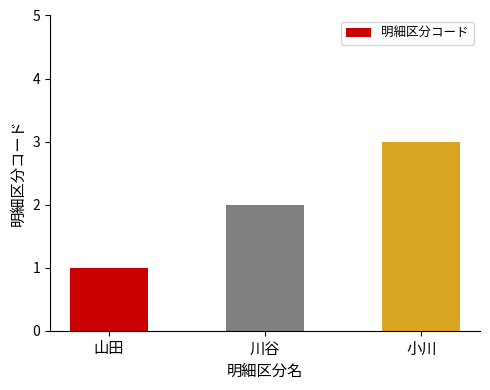

Does the chart contain stacked bars?

No